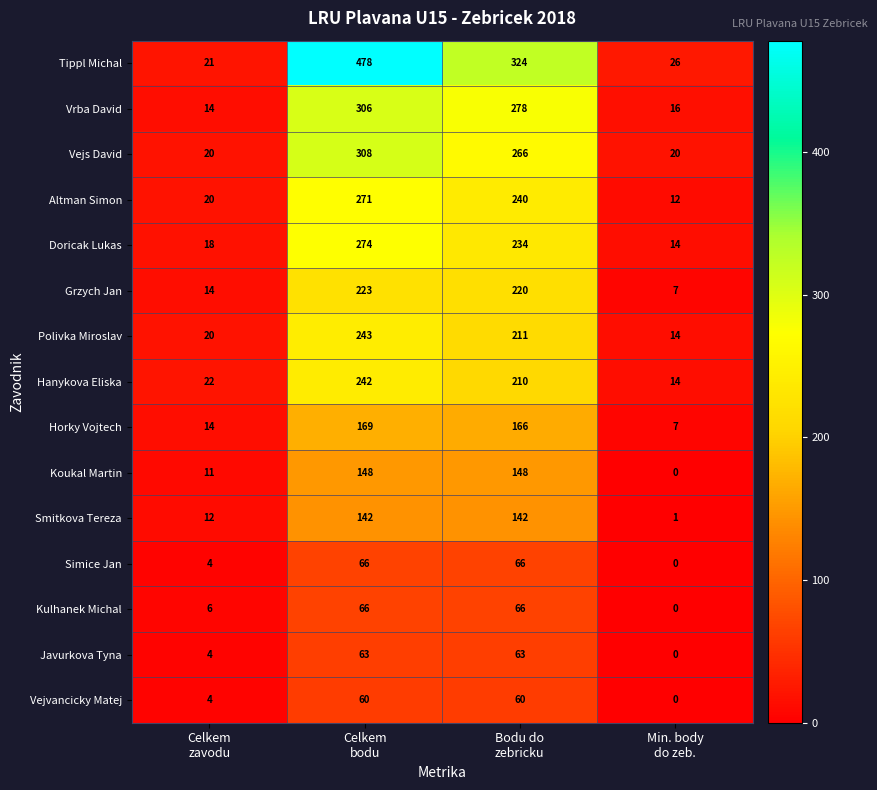

What is the maximum value shown in the chart?

478